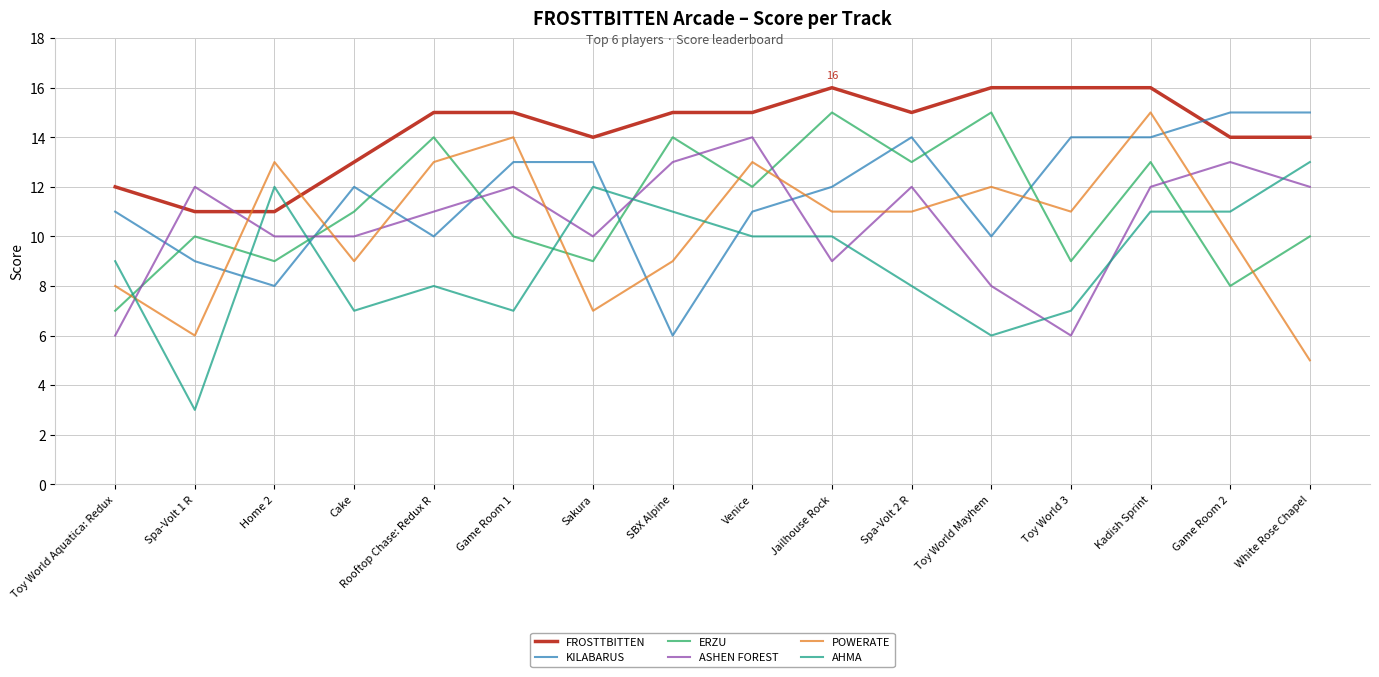

Reading right to left, extract all data points from this chart.

FROSTTBITTEN: 14	14	16	16	16	15	16	15	15	14	15	15	13	11	11	12
KILABARUS: 15	15	14	14	10	14	12	11	6	13	13	10	12	8	9	11
ERZU: 10	8	13	9	15	13	15	12	14	9	10	14	11	9	10	7
ASHEN FOREST: 12	13	12	6	8	12	9	14	13	10	12	11	10	10	12	6
POWERATE: 5	10	15	11	12	11	11	13	9	7	14	13	9	13	6	8
AHMA: 13	11	11	7	6	8	10	10	11	12	7	8	7	12	3	9